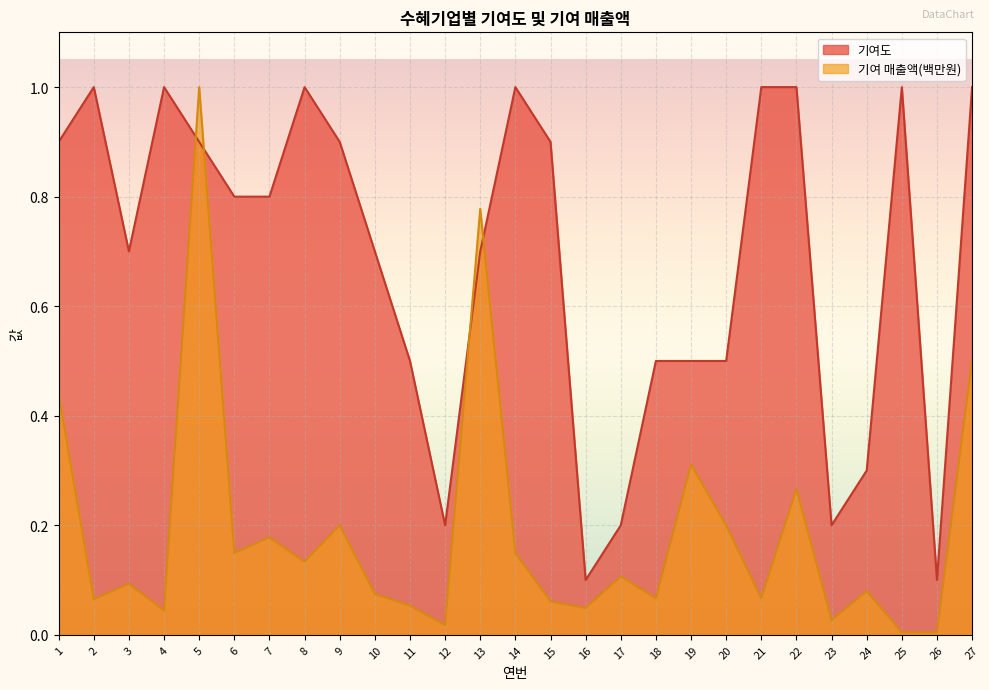

How many categories are shown in the chart?

27